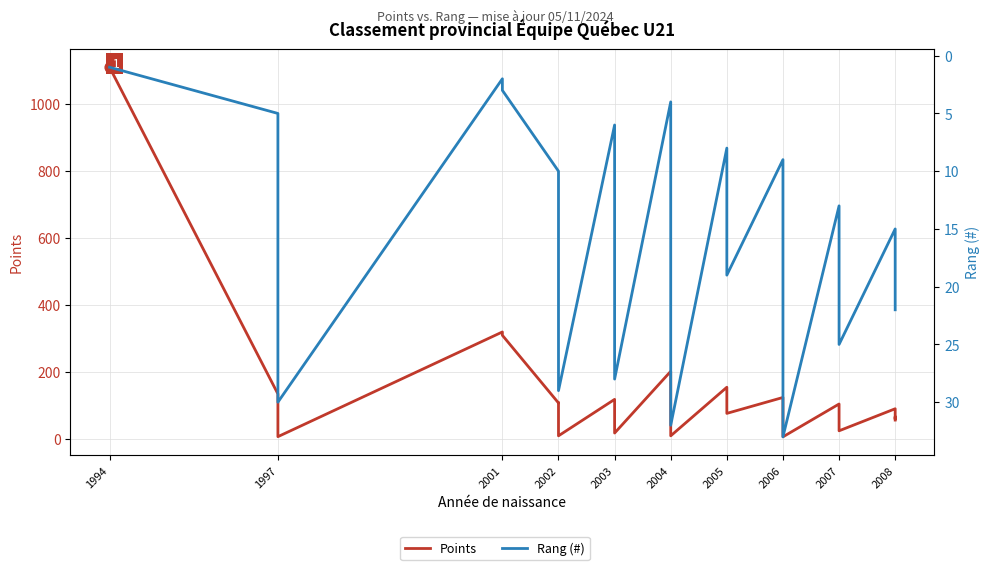

Which series has the largest total across all categories?

Points